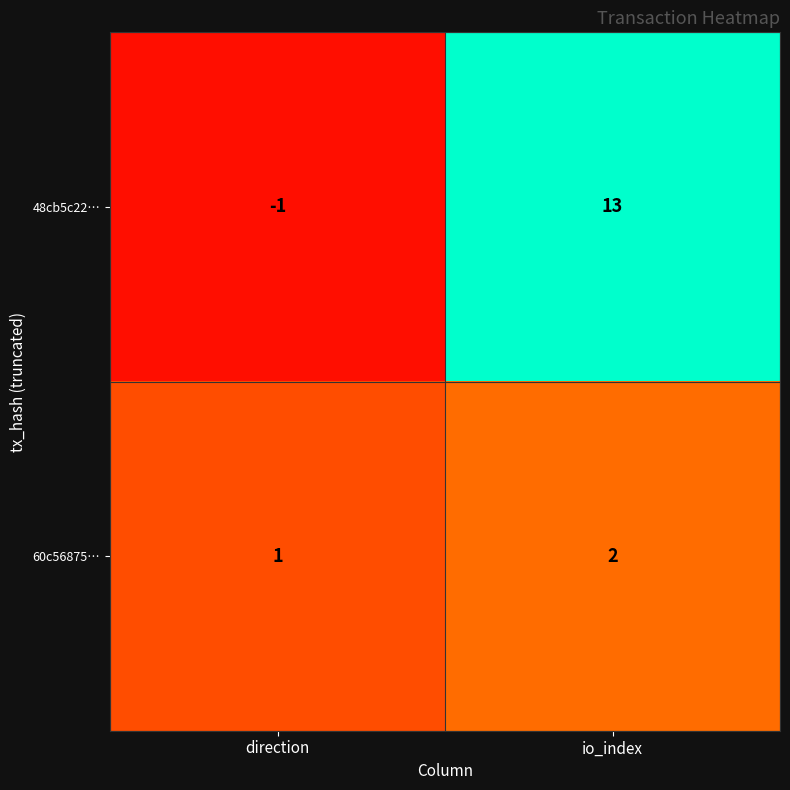

The value of 48cb5c22… at direction is -1. True or false?

True